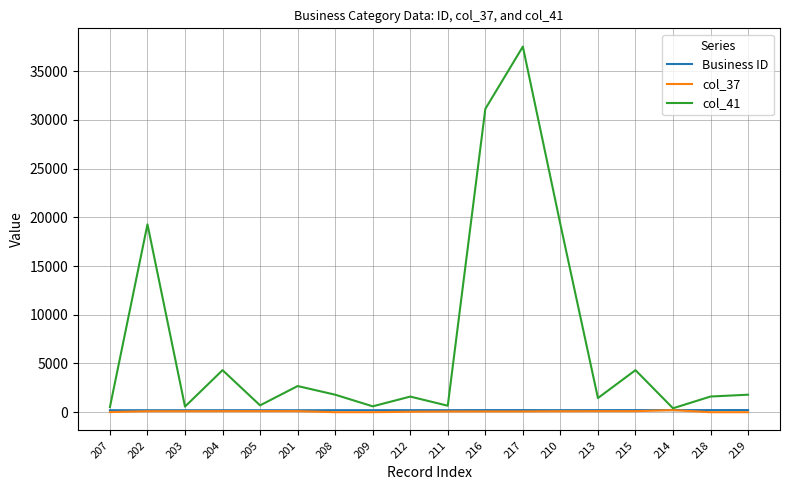

At which category is the sum across all series the highest?

217